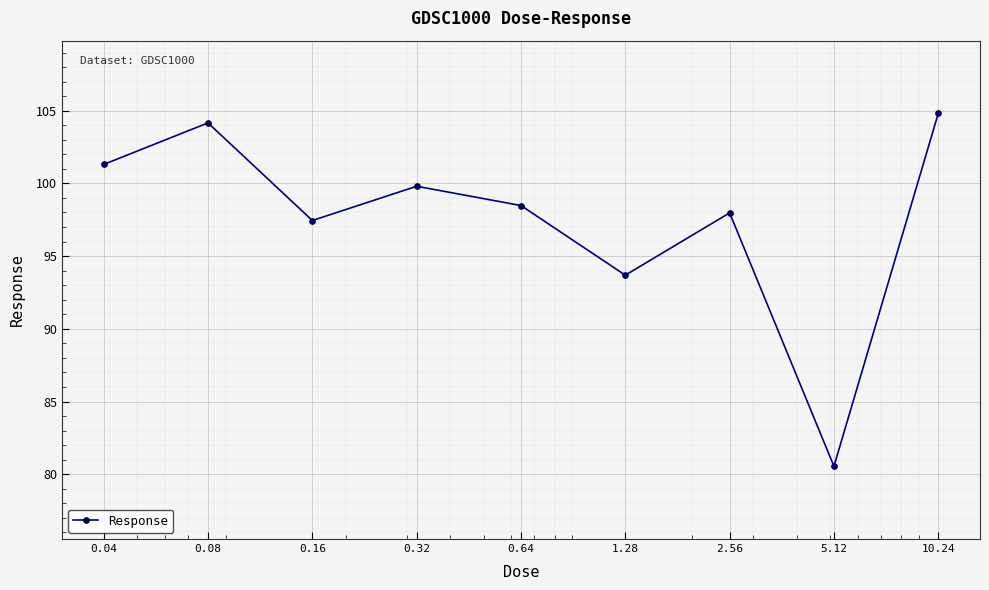

How many data points does each series have?

9